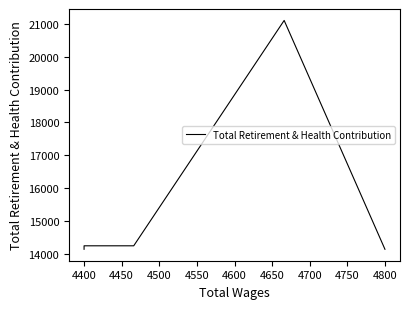

What is the value of the 3rd point from the left?

14241